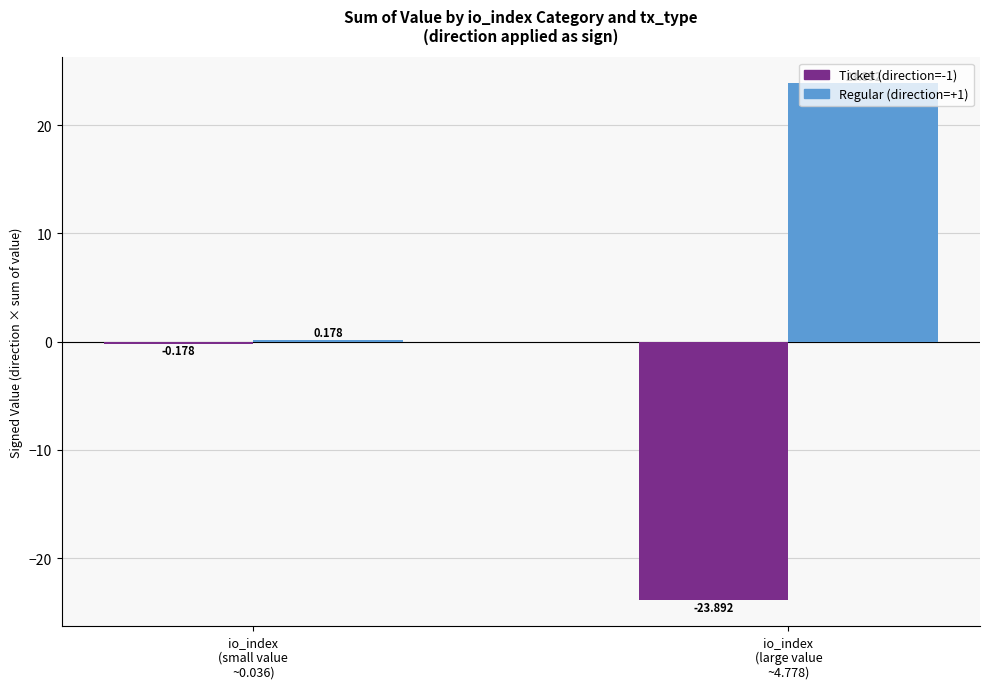

At which category is the sum across all series the highest?

io_index
(small value
~0.036)